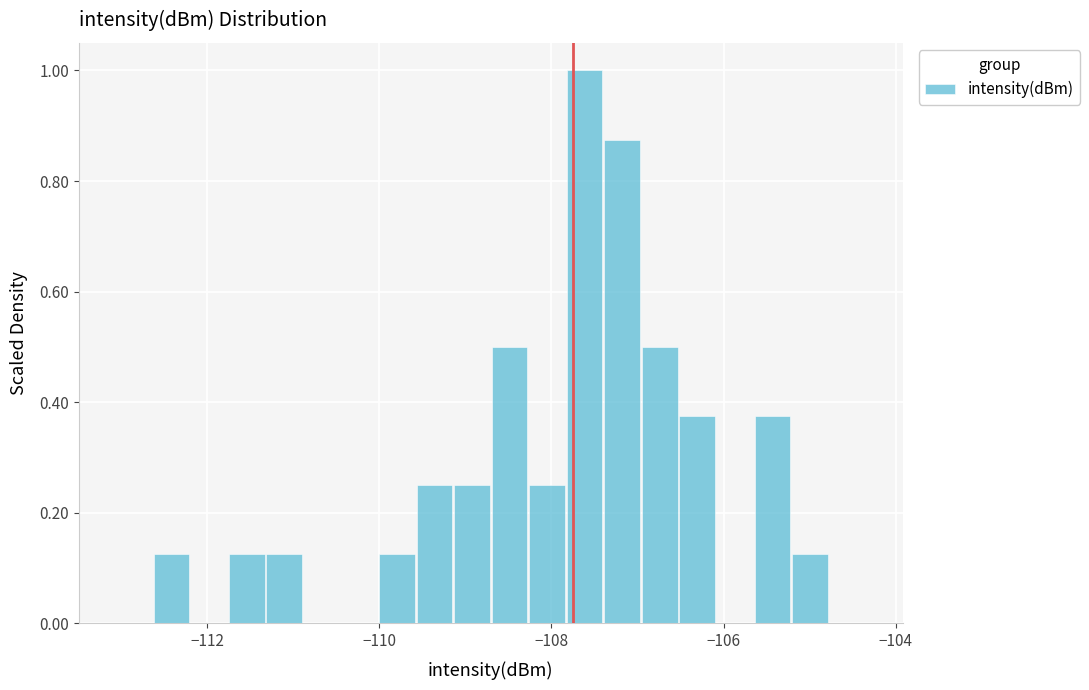

Read against the x-axis, roughly where is the centre of the tallest bar?

-107.6